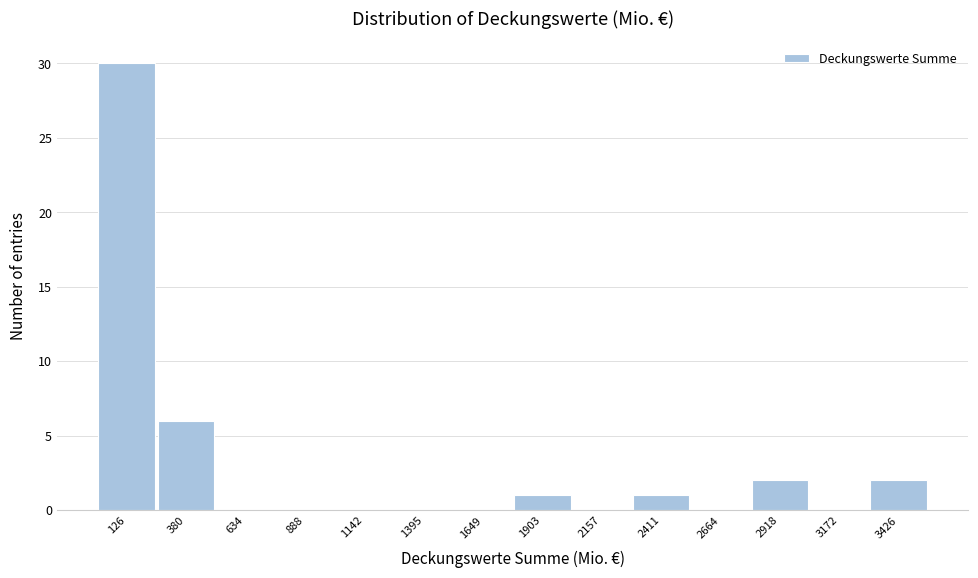

What is the height of the bar covering 250 to 500 on the x-axis? Neither the bar edges nor the heights are printed on the chart, so give them approximately, as read against the axes.

6